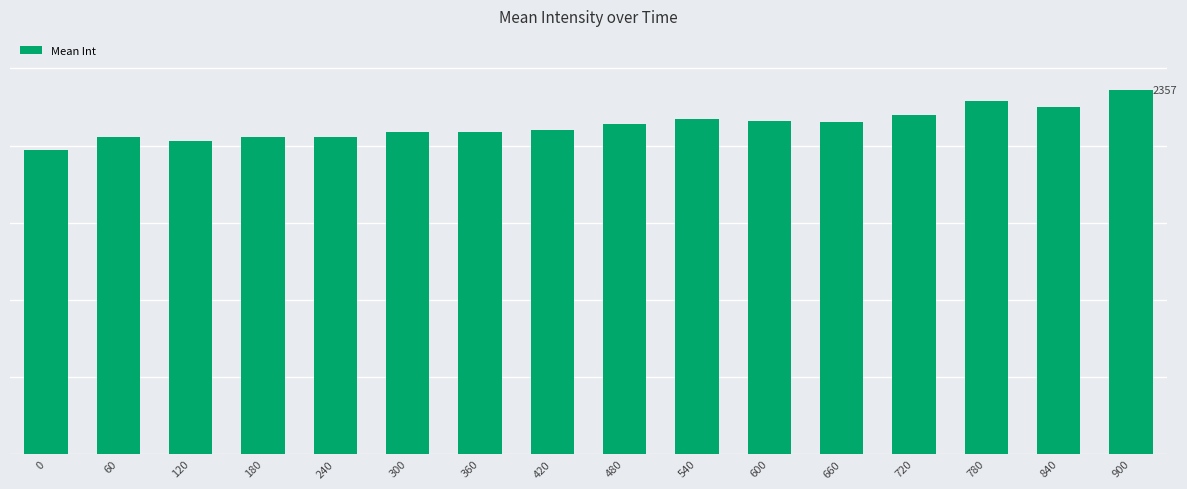

Does the chart contain any negative values?

No